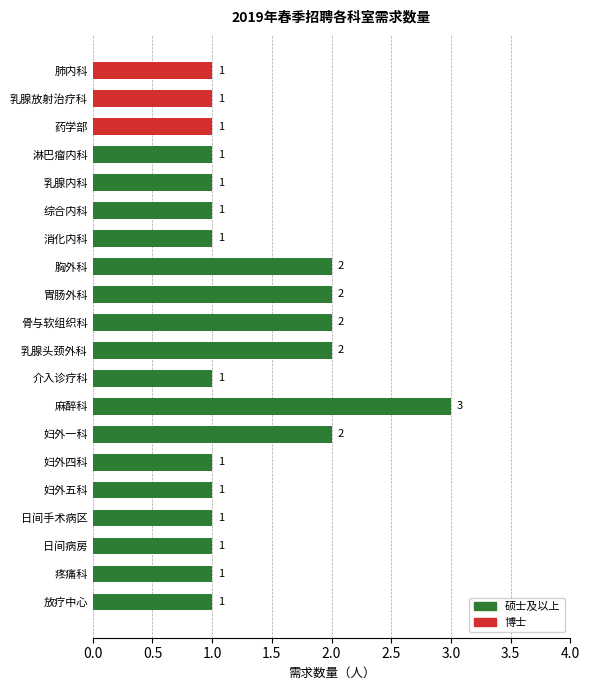

What is the ratio of the value at 消化内科 to the value at 骨与软组织科?

0.5